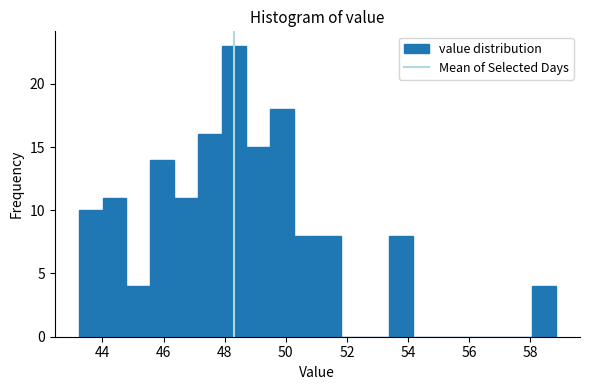

Around what value on the x-axis is the tallest bar? Give the approximate position of its centre, as read against the axis.

48.2